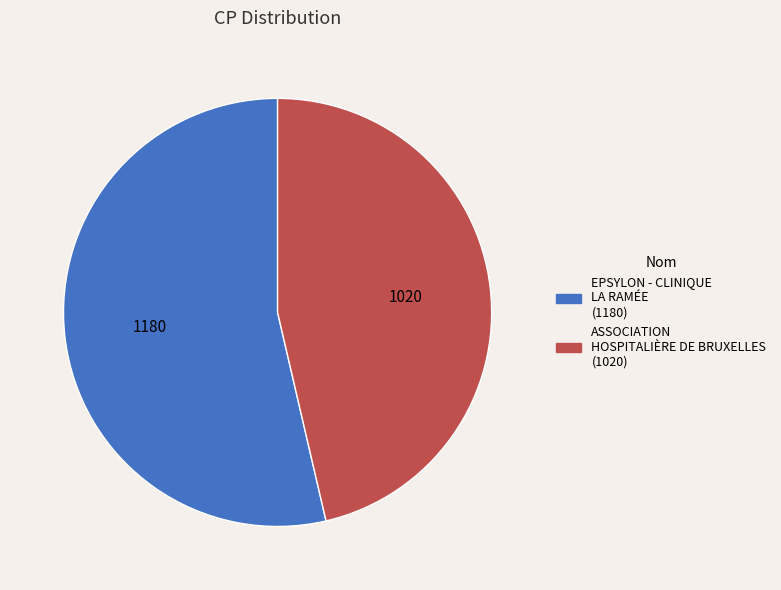

What is the ratio of the value at ASSOCIATION HOSPITALIÈRE DE BRUXELLES to the value at EPSYLON - CLINIQUE LA RAMÉE?

0.9